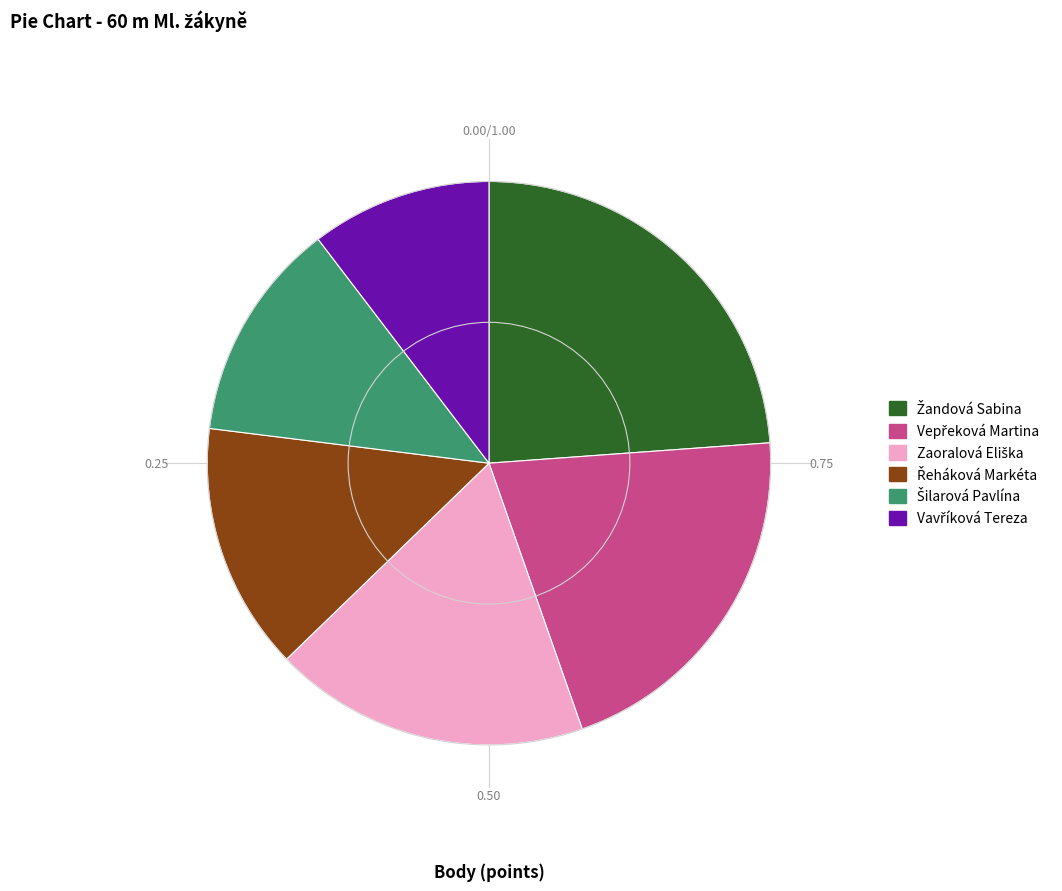

Is there any slice that represents more than half of the pie?

No